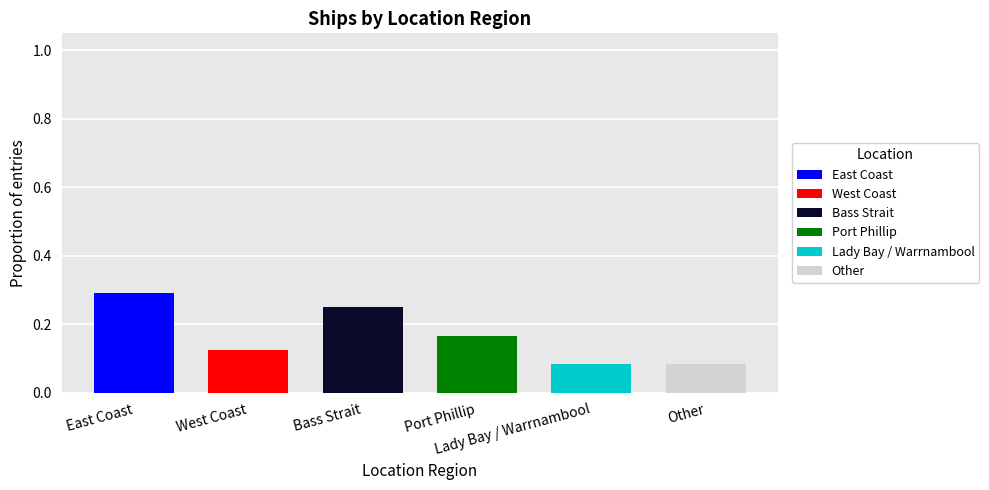

Are the bars grouped side by side (vs. stacked)?

No